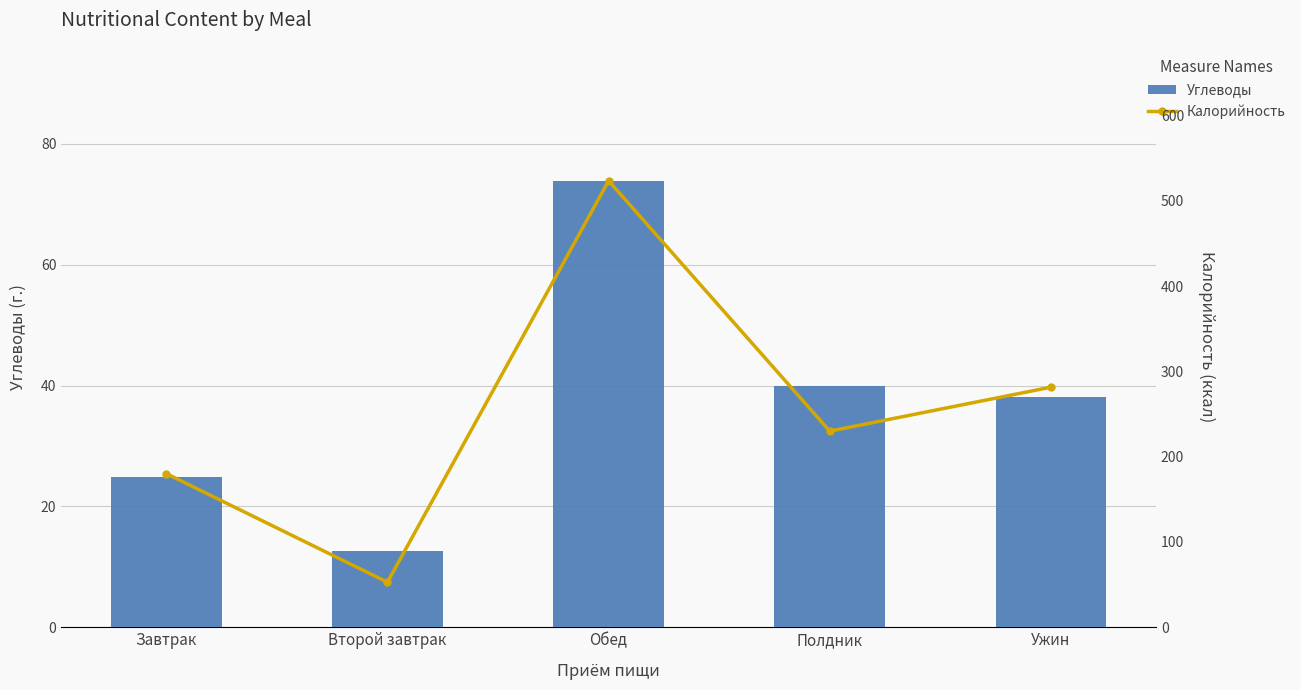

What is the maximum value shown in the chart?

523.7